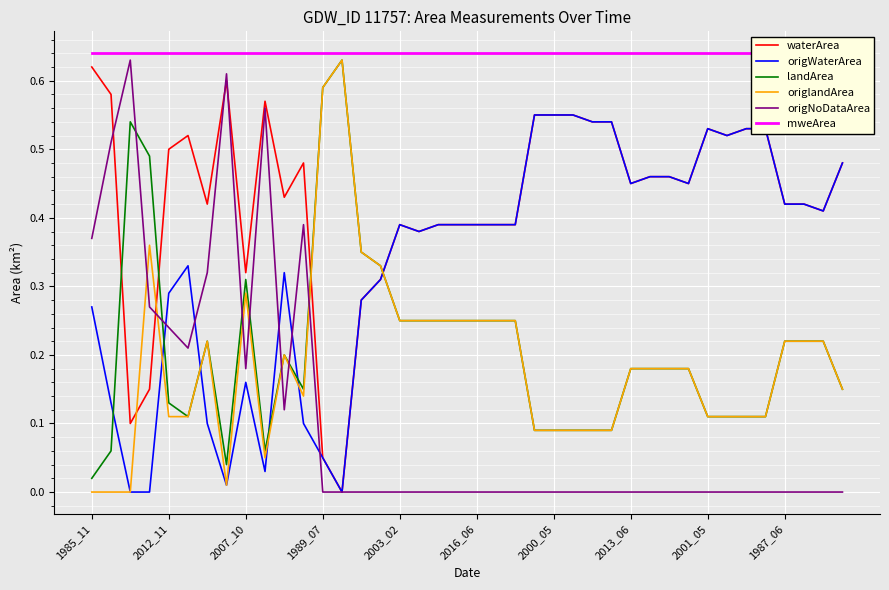

True or false: origNoDataArea and mweArea intersect in this chart.

False